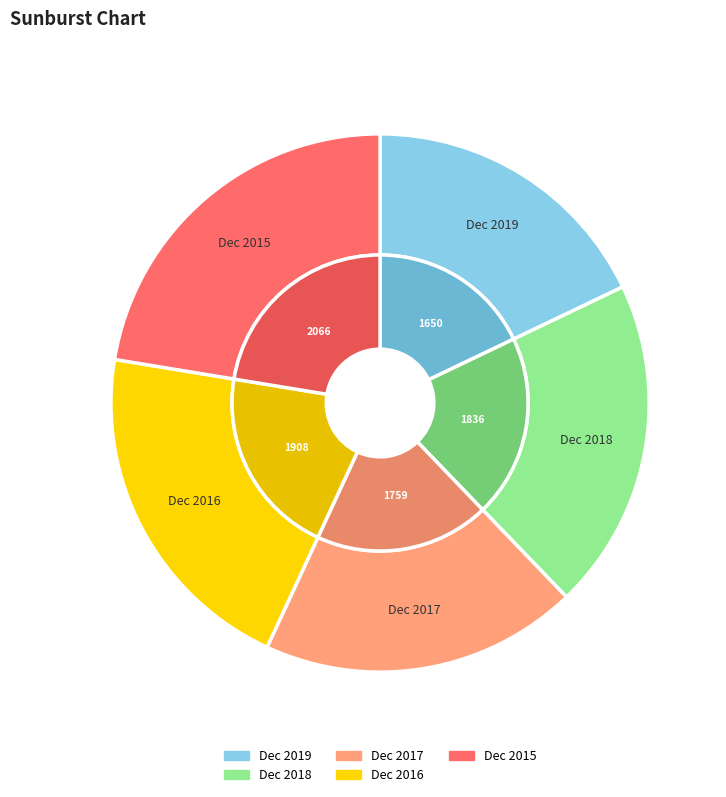

To the nearest percent, what is the difference between the largest and smallest slice percentages?

5%